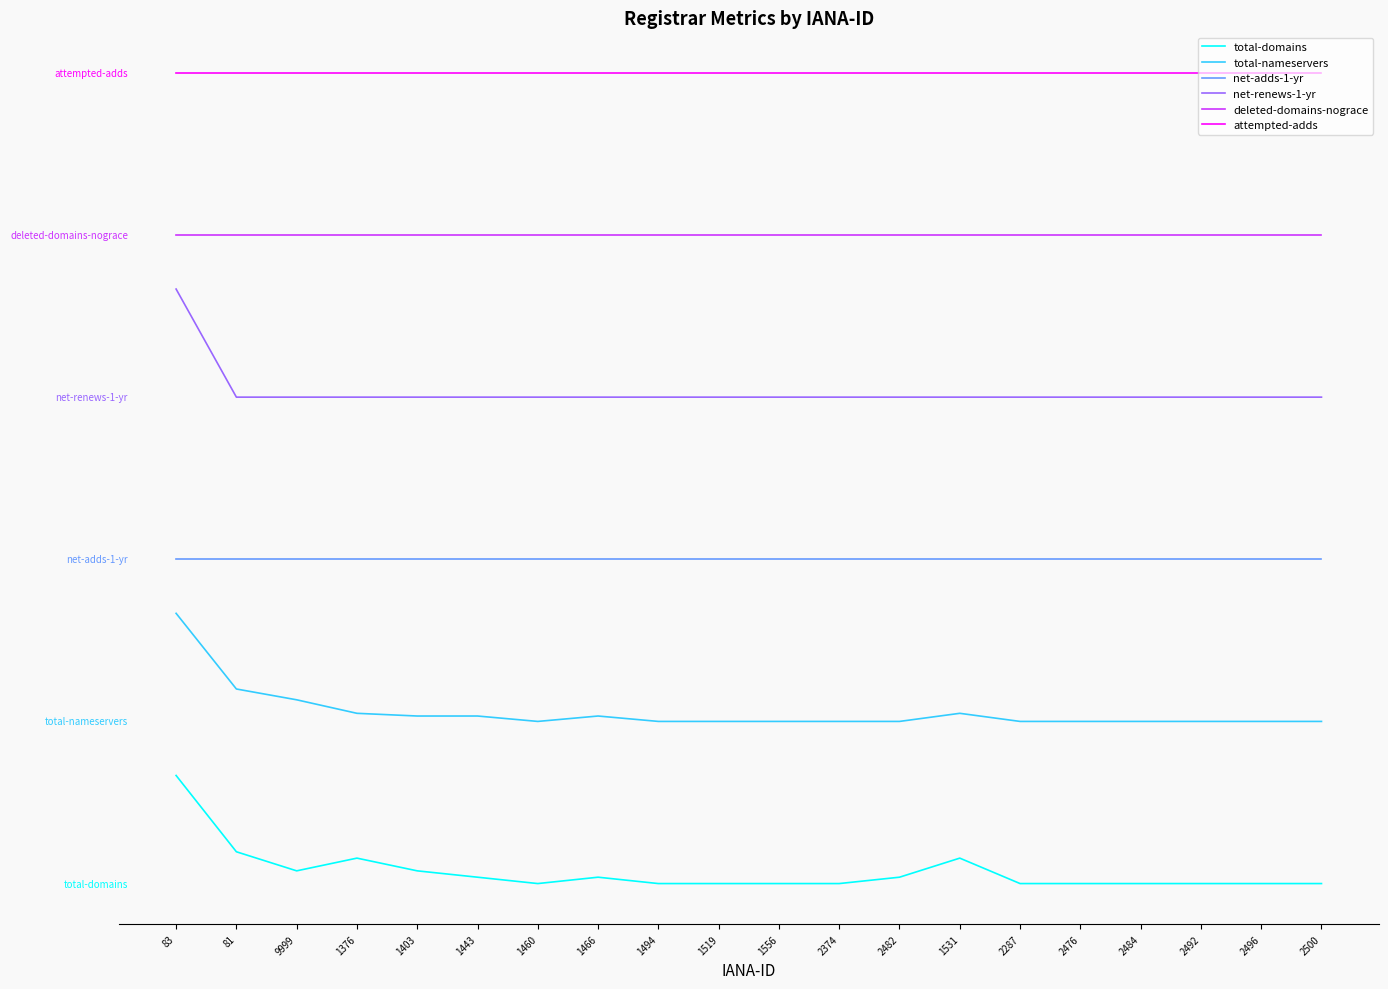

True or false: total-nameservers and total-domains intersect in this chart.

False